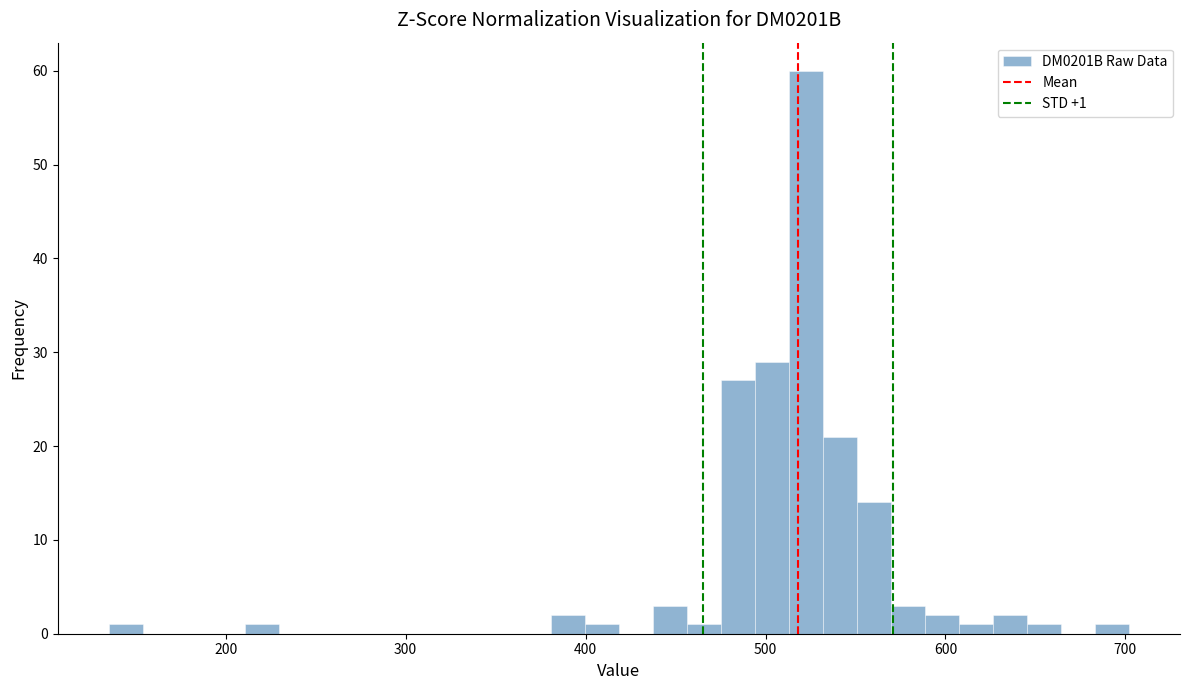

Around what value on the x-axis is the tallest bar? Give the approximate position of its centre, as read against the axis.

520